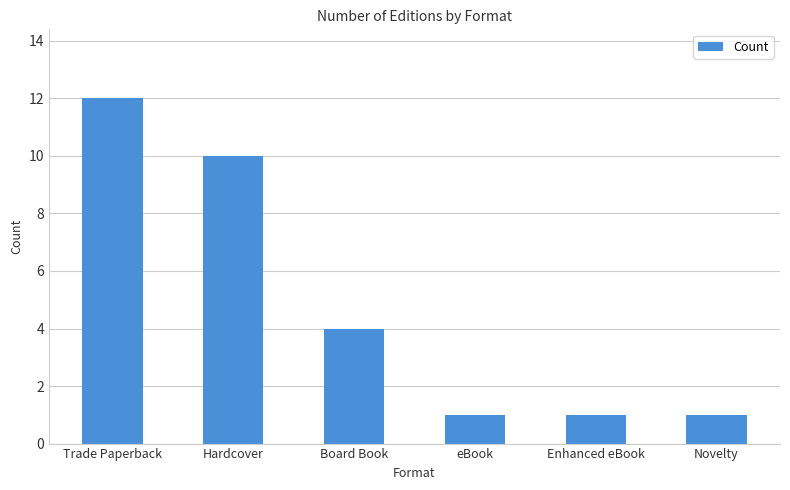

How many bars are there in total?

6